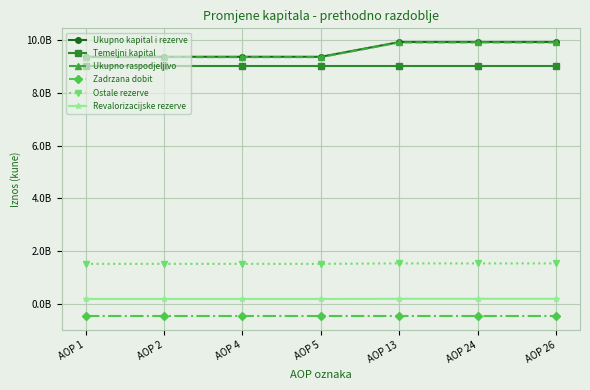

Does the chart have visible grid lines?

Yes